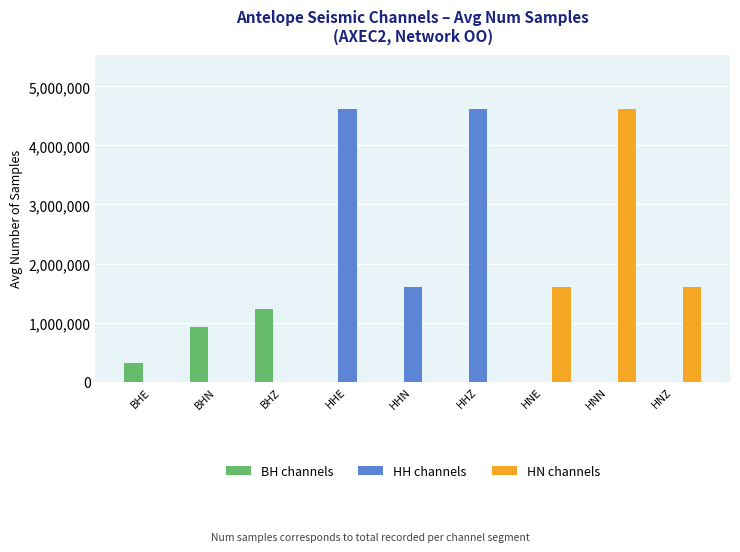

What is the sum of all BH channels values?

2468168.2